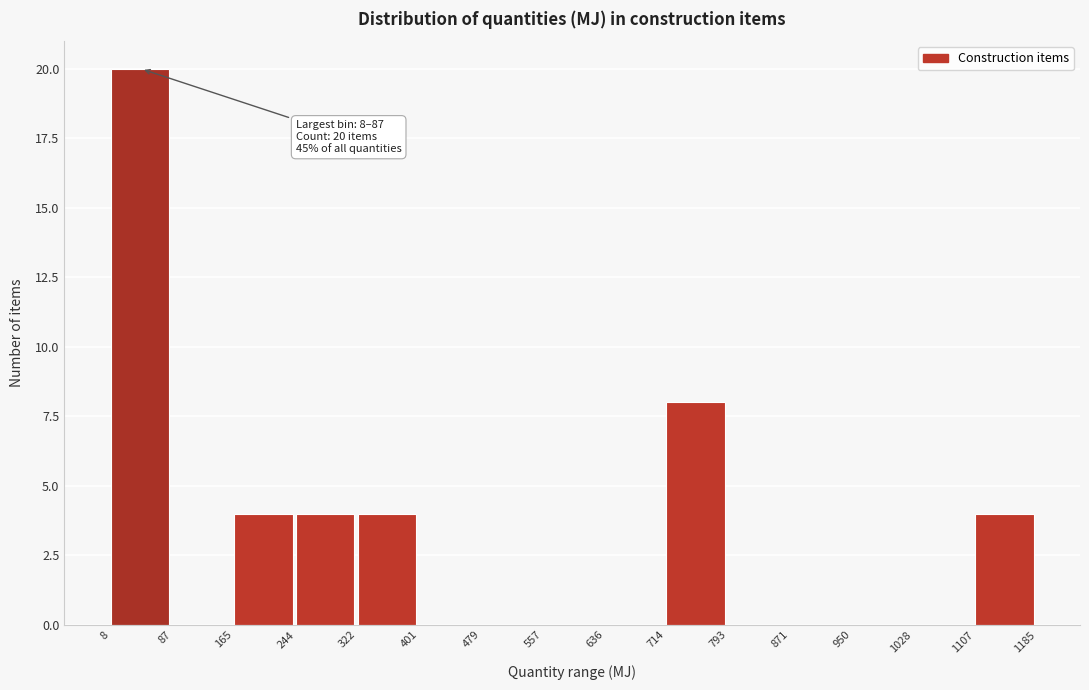

Which range on the x-axis has the tallest bar?

8 to 87